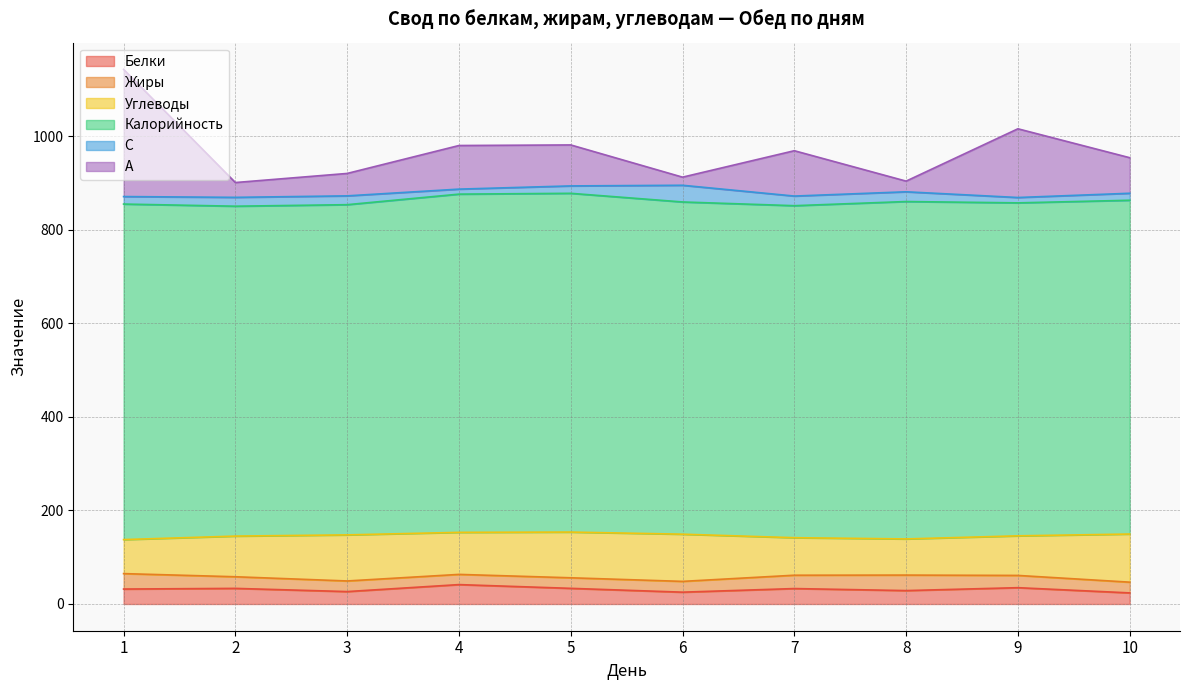

True or false: Белки and Углеводы intersect in this chart.

False